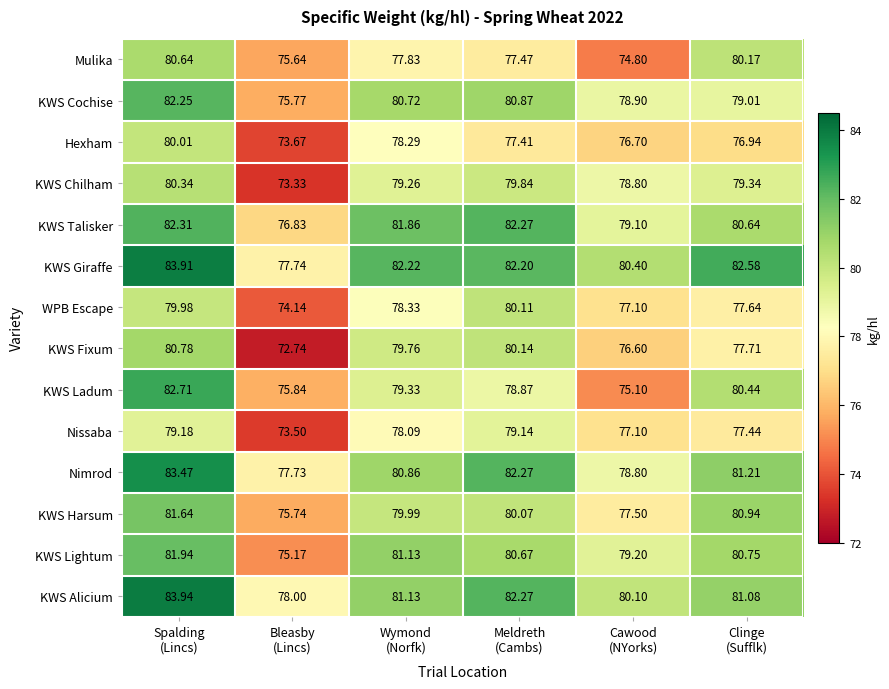

Which label corresponds to the largest value in the chart?

Spalding
(Lincs)